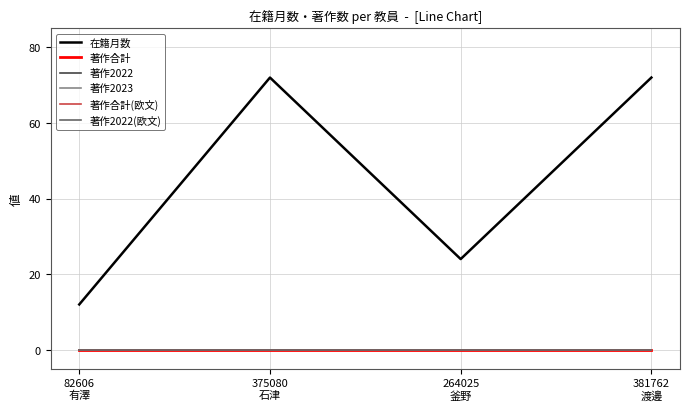

Reading right to left, list all the values displayed in this chart.

在籍月数: 381762
渡邊=72	264025
釜野=24	375080
石津=72	82606
有澤=12
著作合計: 381762
渡邊=0	264025
釜野=0	375080
石津=0	82606
有澤=0
著作2022: 381762
渡邊=0	264025
釜野=0	375080
石津=0	82606
有澤=0
著作2023: 381762
渡邊=0	264025
釜野=0	375080
石津=0	82606
有澤=0
著作合計(欧文): 381762
渡邊=0	264025
釜野=0	375080
石津=0	82606
有澤=0
著作2022(欧文): 381762
渡邊=0	264025
釜野=0	375080
石津=0	82606
有澤=0